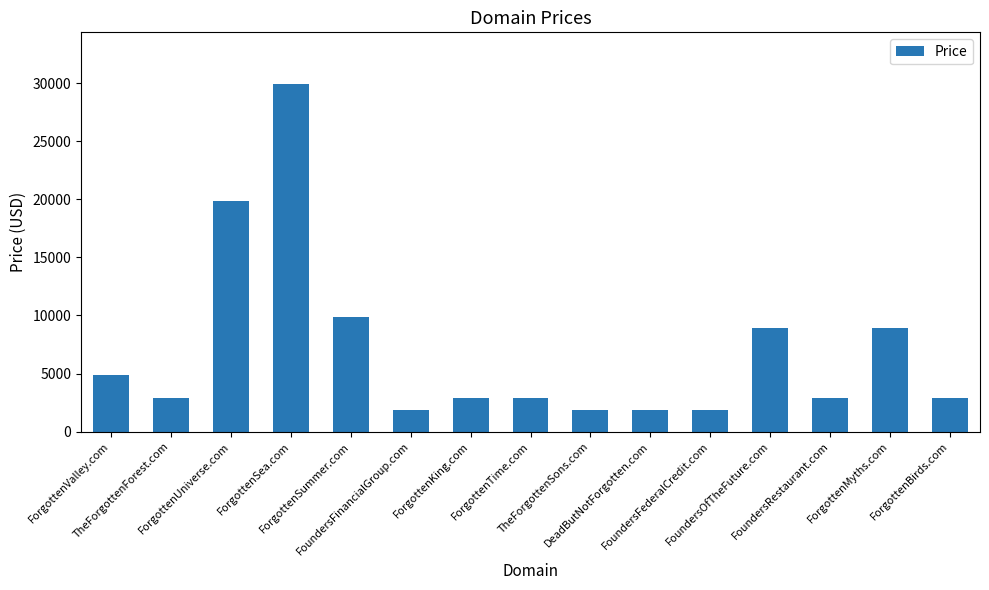

Which category has the highest value across all series?

ForgottenSea.com